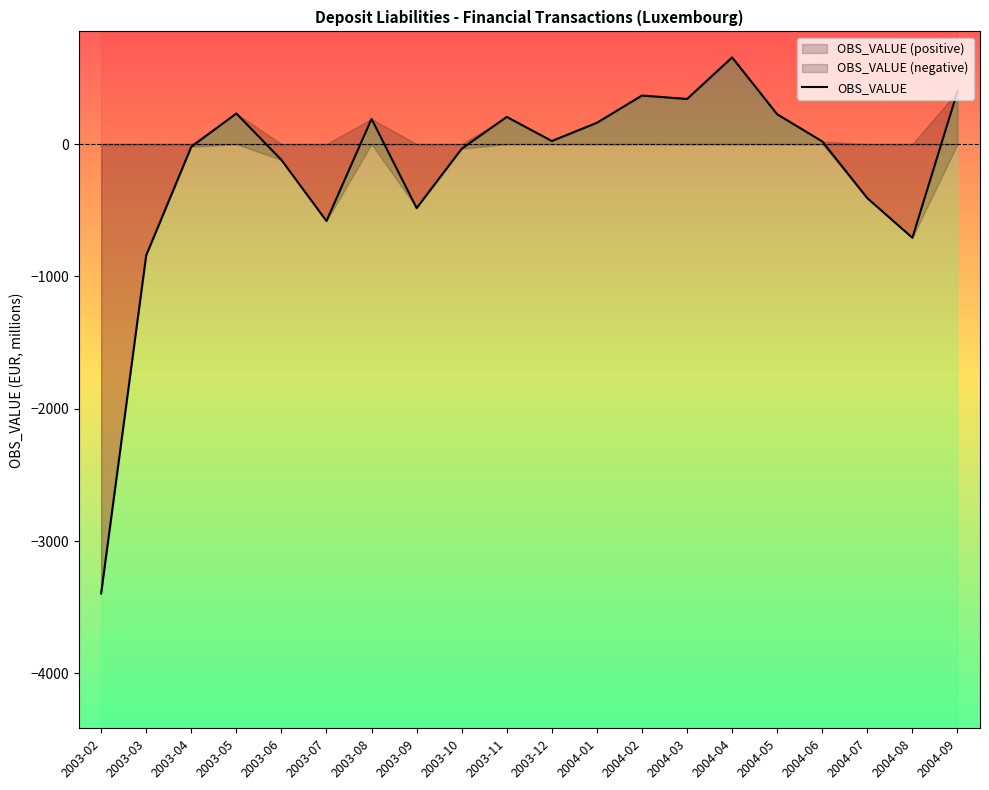

What is the minimum value shown in the chart?

-3396.5